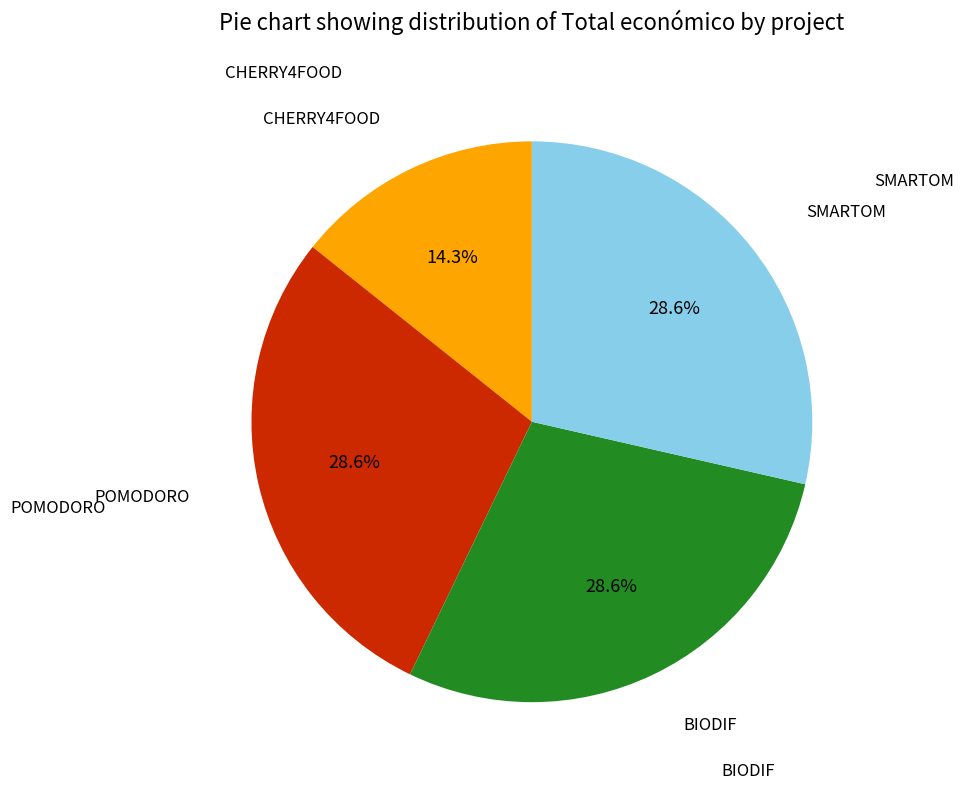

Is there a majority slice in this chart?

No